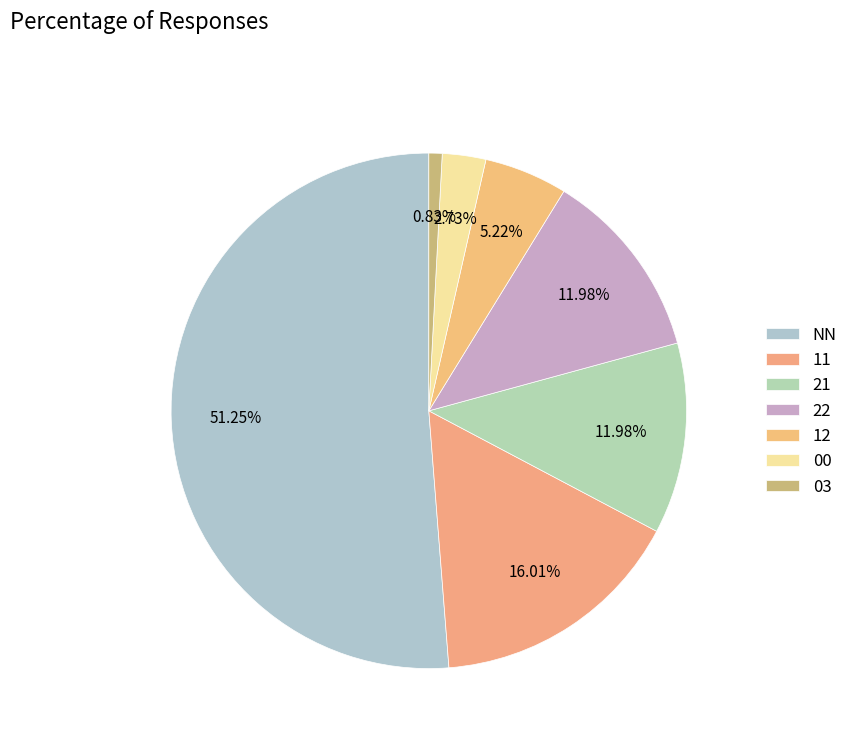

What percentage is the 22 slice, to the nearest percent?

12%